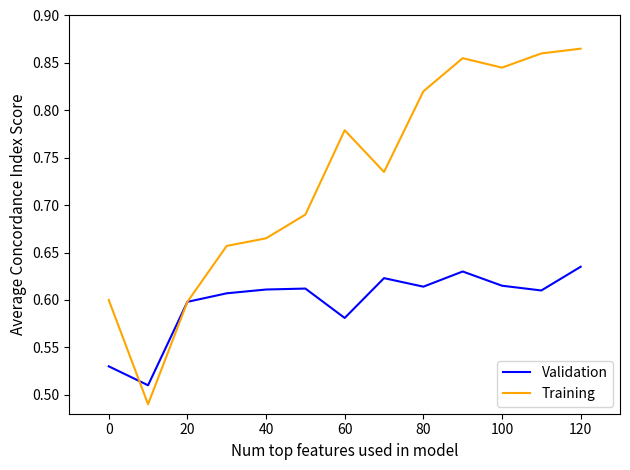

Which series has the widest spread of values?

Training